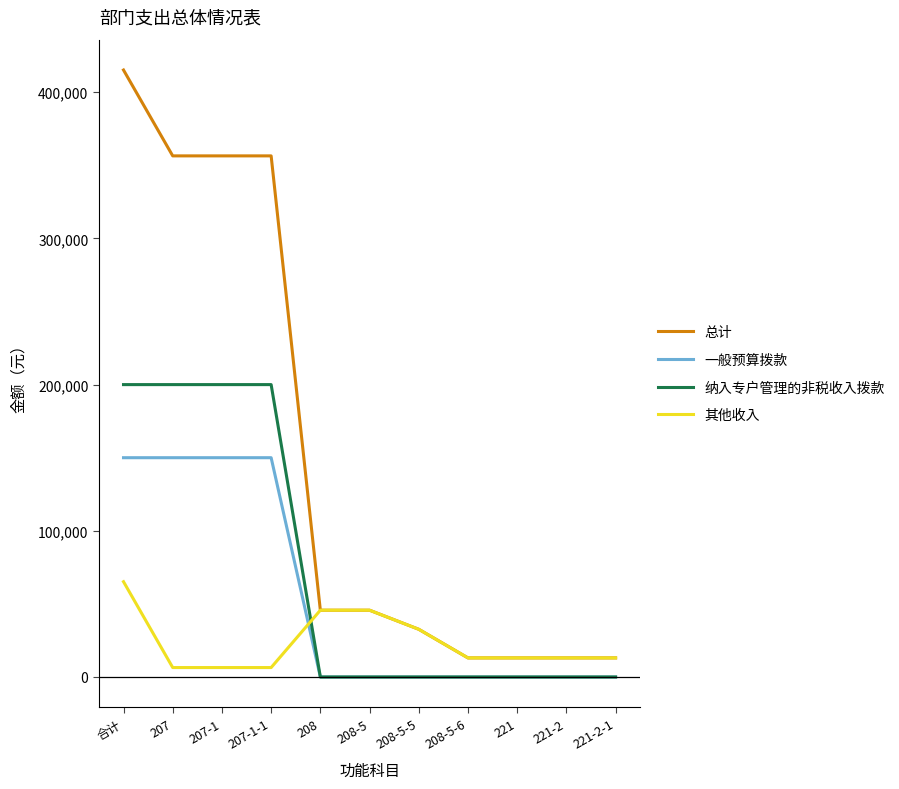

Rank the series by their maximum value, from highest to lowest.

总计, 纳入专户管理的非税收入拨款, 一般预算拨款, 其他收入